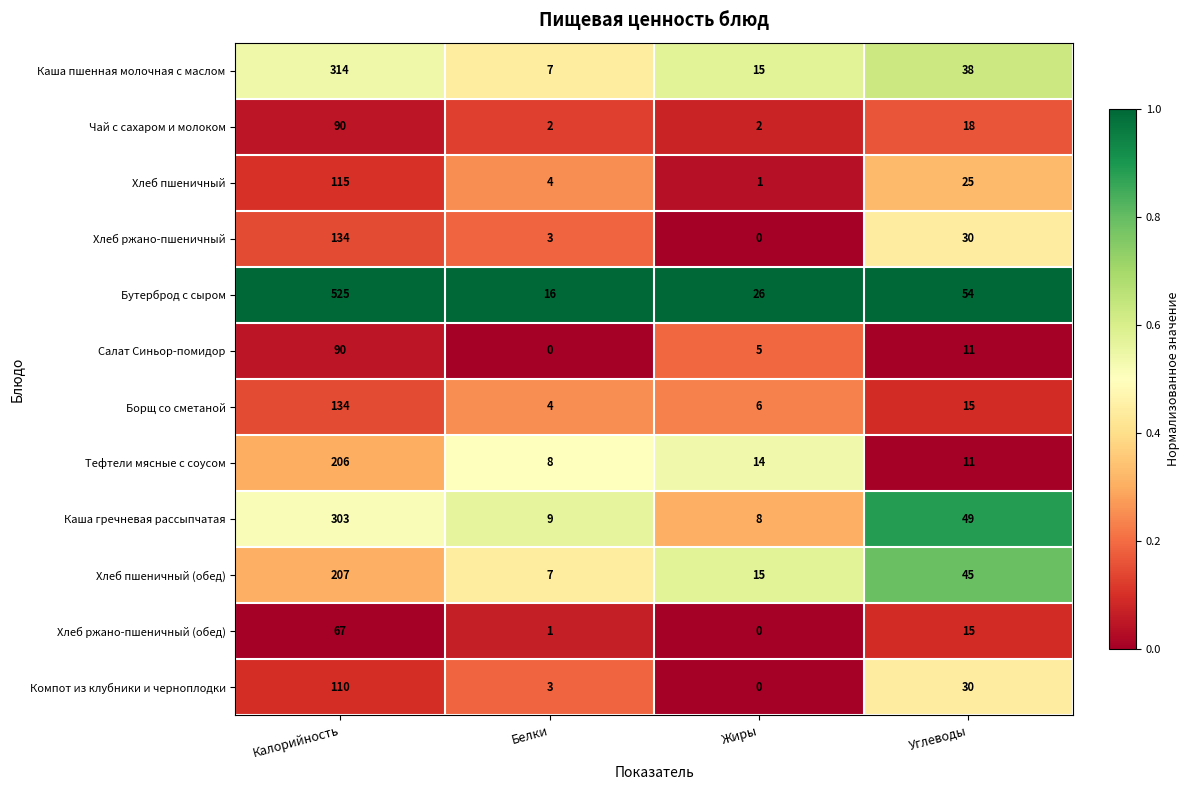

What is the difference between the Хлеб пшеничный values at Калорийность and Углеводы?

90